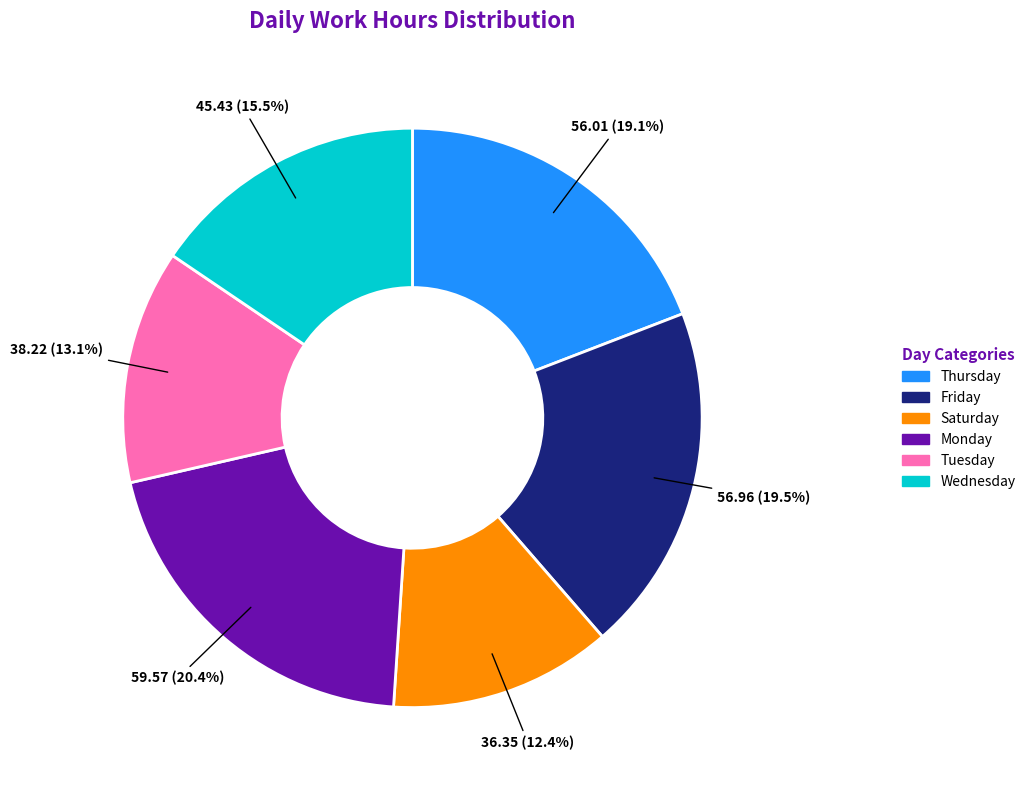

Do Saturday and Monday together represent more than half of the pie?

No